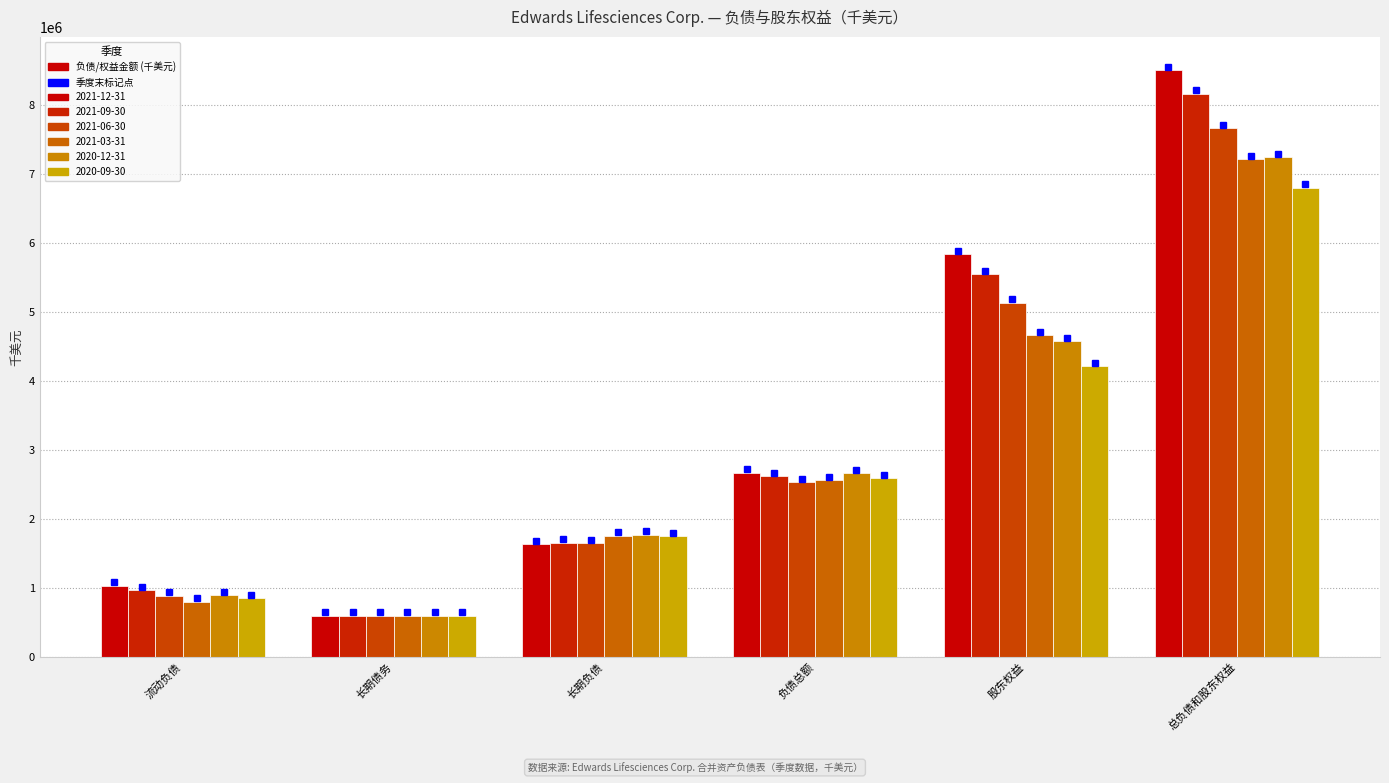

Which series has the widest spread of values?

2021-12-31